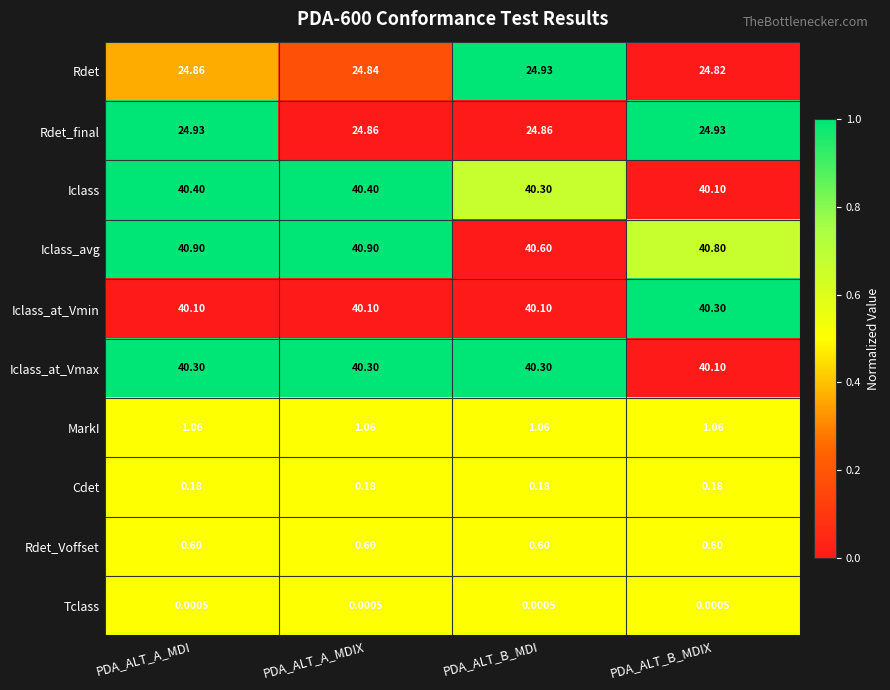

At which label is Iclass_at_Vmax closest to 40?

PDA_ALT_B_MDIX